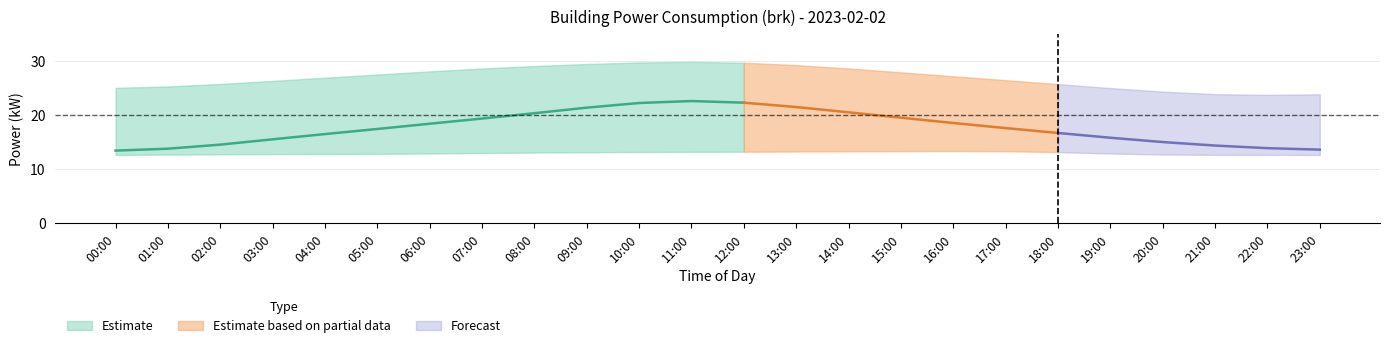

What is the difference between the highest and lowest values at 15:00?

14.6